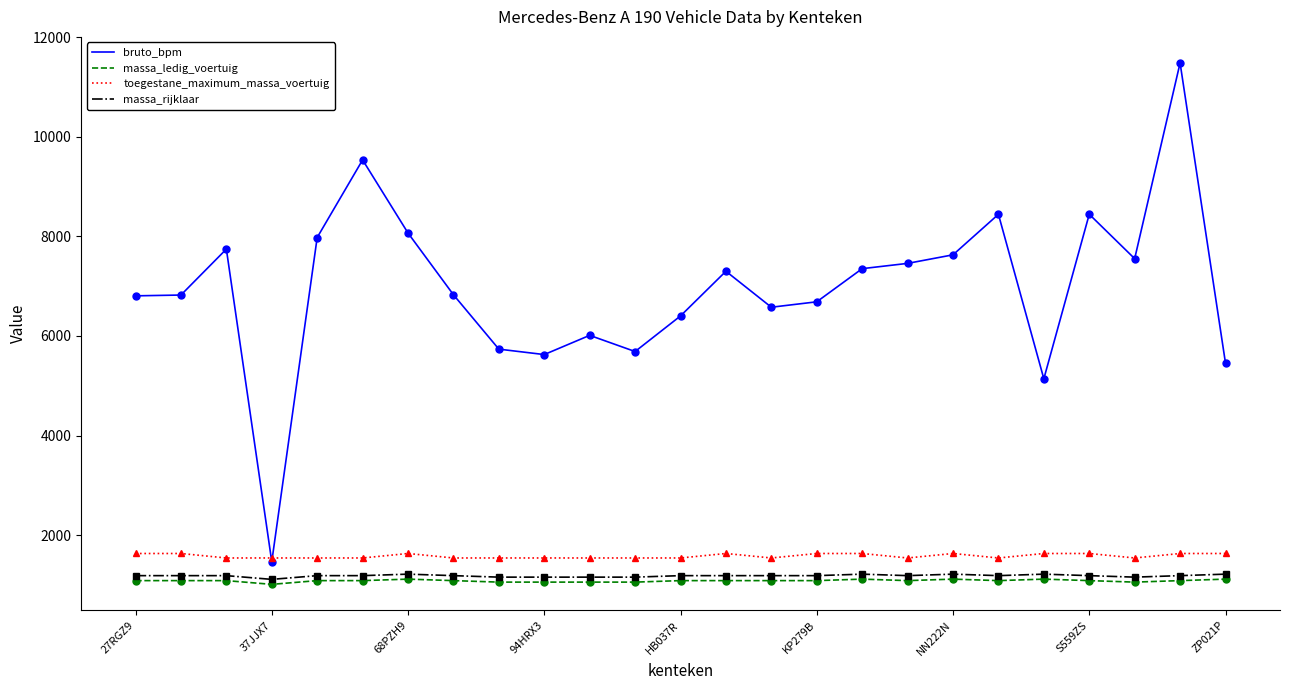

Which series has the widest spread of values?

bruto_bpm